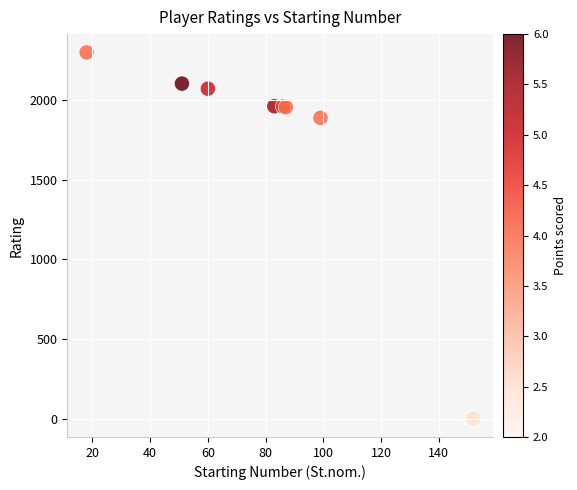

What Y value in the scatter plot is closest to 1150?

1890